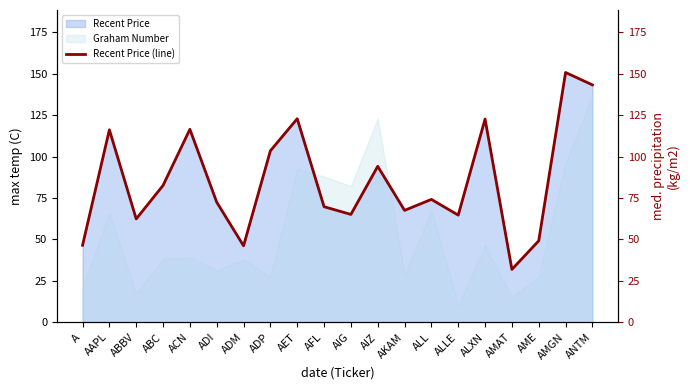

What is the minimum value shown in the chart?

31.9